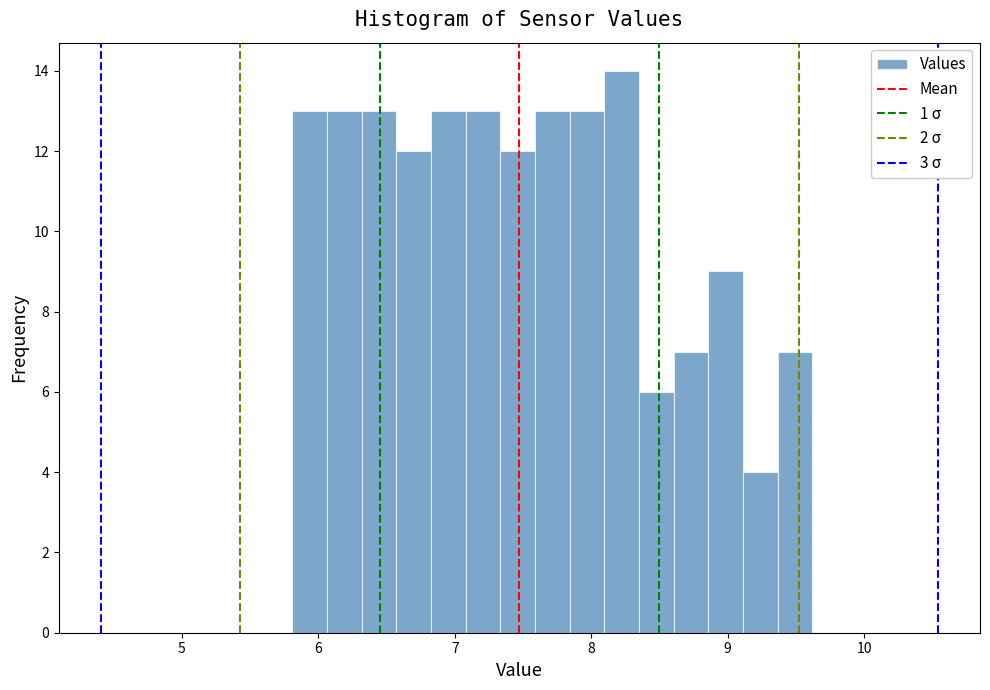

Around what value on the x-axis is the tallest bar? Give the approximate position of its centre, as read against the axis.

8.2